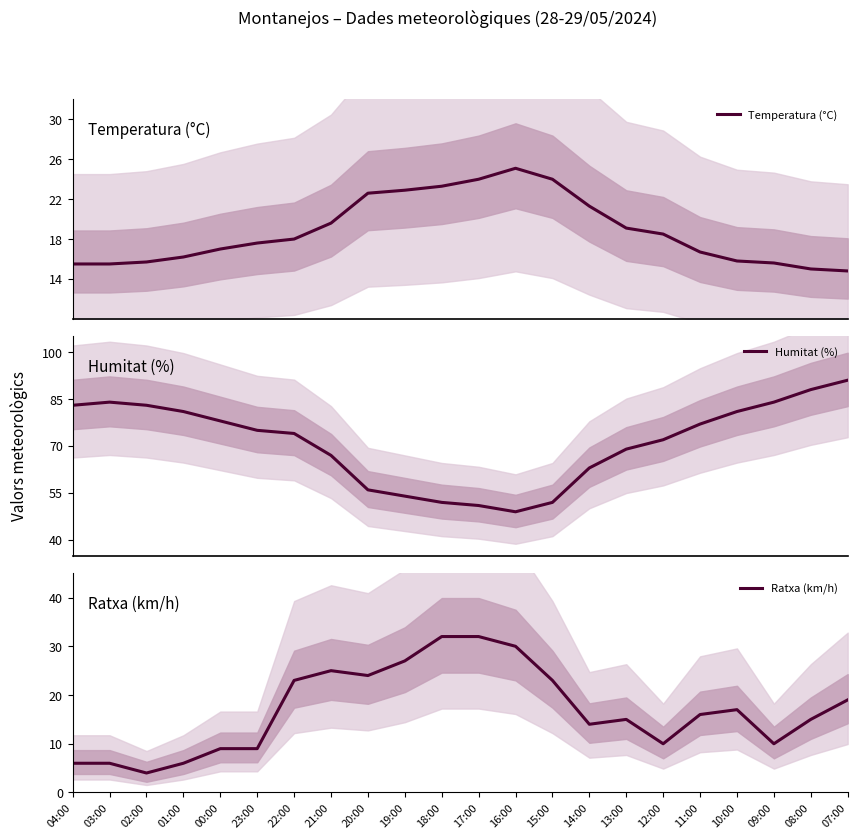

Reading right to left, list all the values displayed in this chart.

Temperatura (°C): 14.8	15.0	15.6	15.8	16.7	18.5	19.1	21.3	24.0	25.1	24.0	23.3	22.9	22.6	19.6	18.0	17.6	17.0	16.2	15.7	15.5	15.5
Humitat (%): 91.0	88.0	84.0	81.0	77.0	72.0	69.0	63.0	52.0	49.0	51.0	52.0	54.0	56.0	67.0	74.0	75.0	78.0	81.0	83.0	84.0	83.0
Ratxa (km/h): 19.0	15.0	10.0	17.0	16.0	10.0	15.0	14.0	23.0	30.0	32.0	32.0	27.0	24.0	25.0	23.0	9.0	9.0	6.0	4.0	6.0	6.0